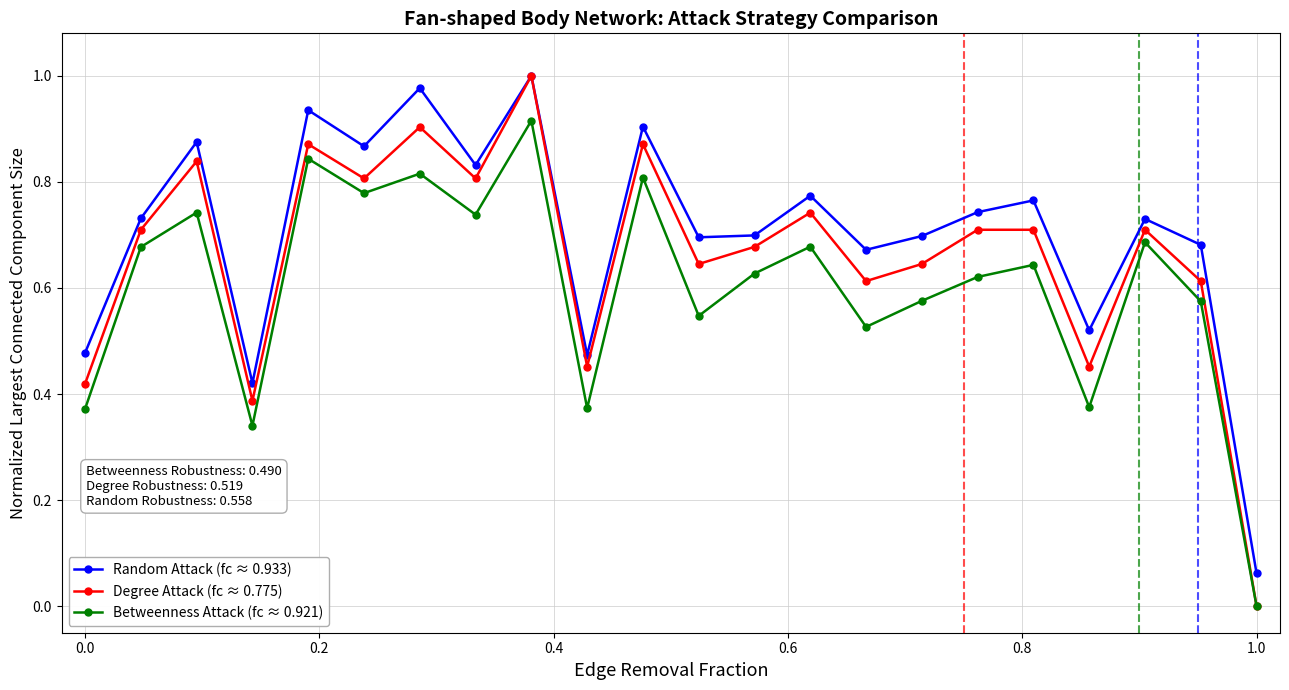

True or false: Degree Attack (fc ≈ 0.775) has more than 2 points higher than both neighbors.

True